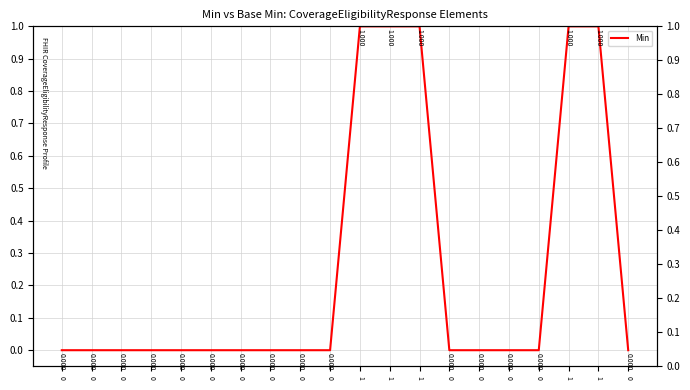

Which series has the largest total across all categories?

Min